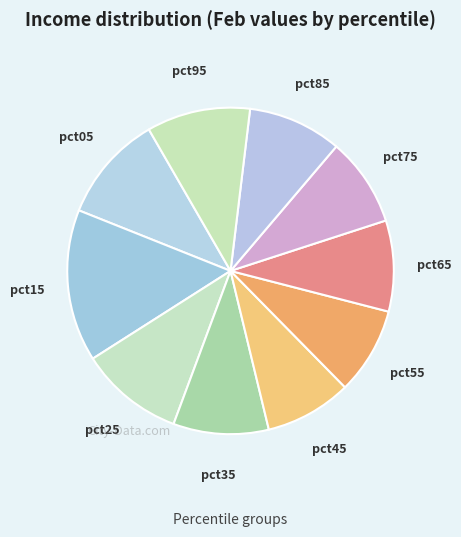

Between pct25 and pct45, which is larger?

pct25